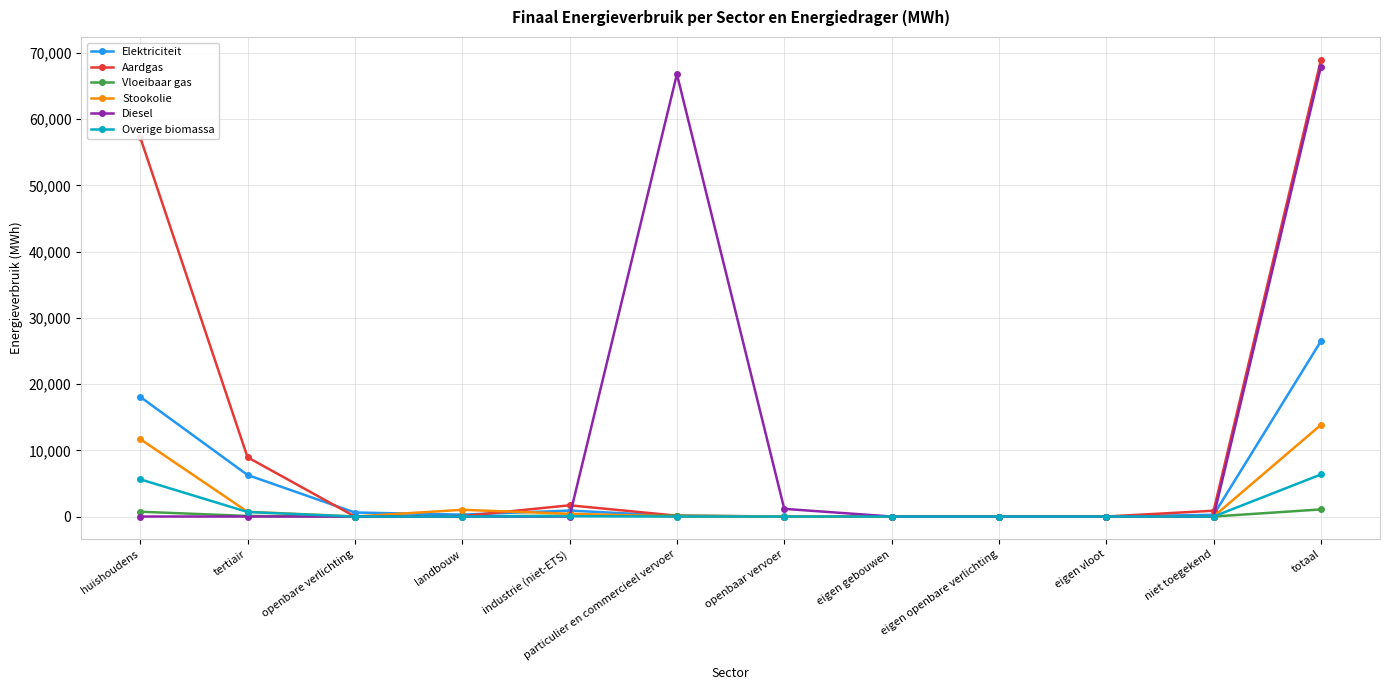

Which series has the widest spread of values?

Aardgas